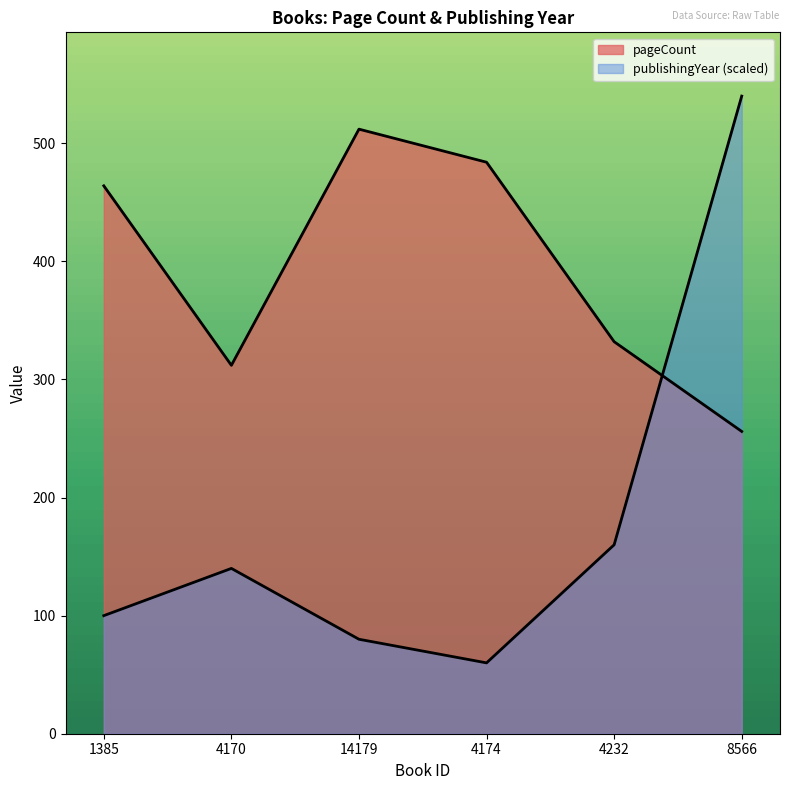

What is the total value across all series at 4232?

492